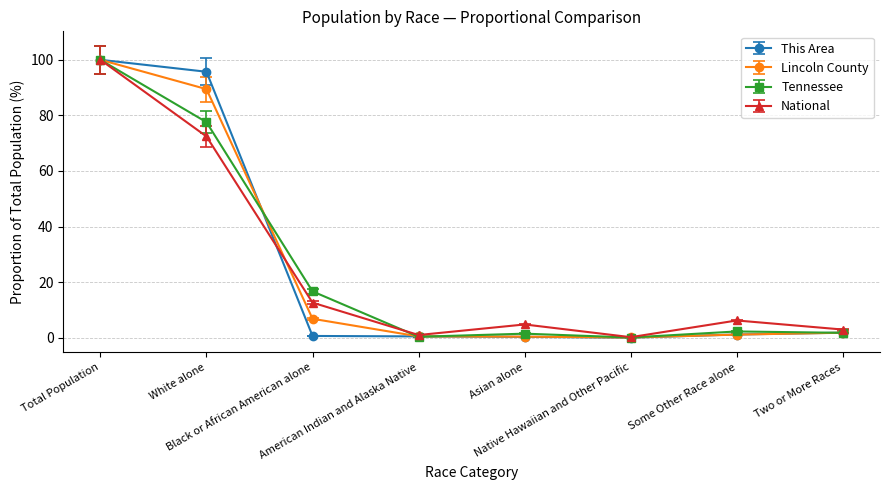

What is the value of the Tennessee point at the 3rd from the left?

16.7